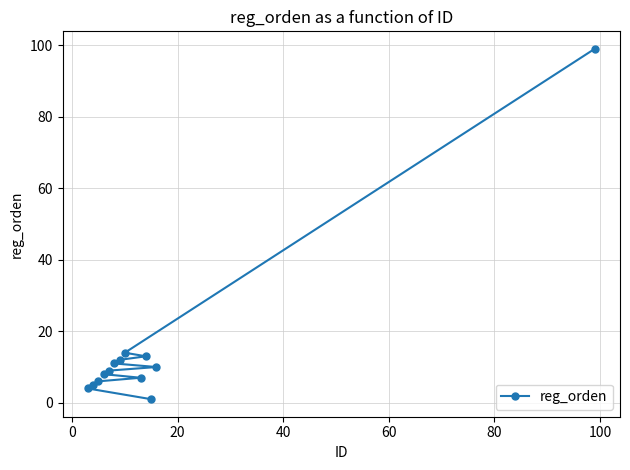

How many lines are shown in the chart?

1